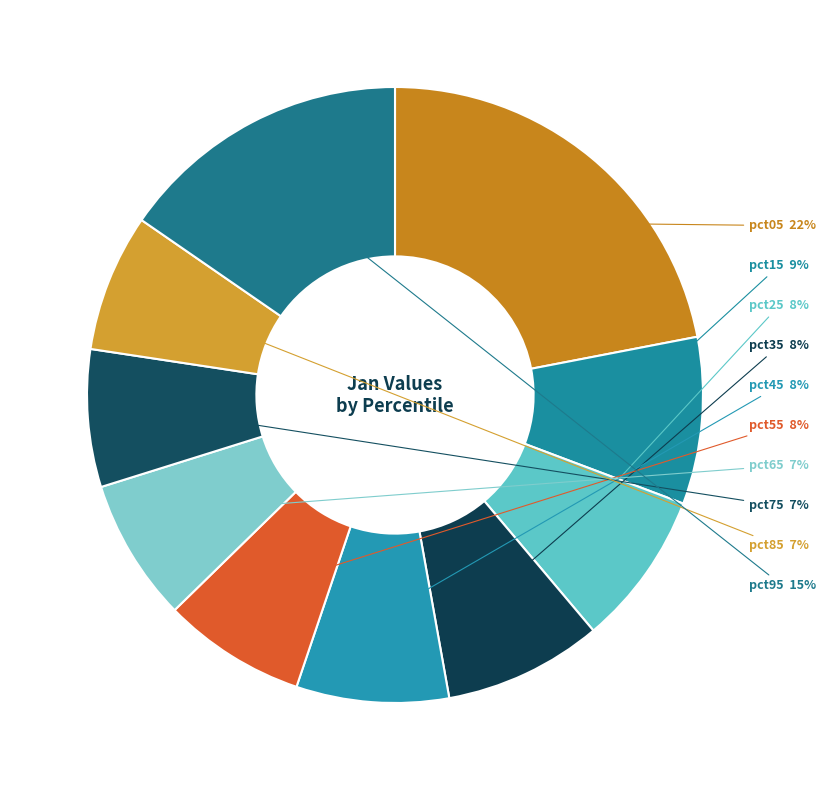

How many segments does this pie chart have?

10